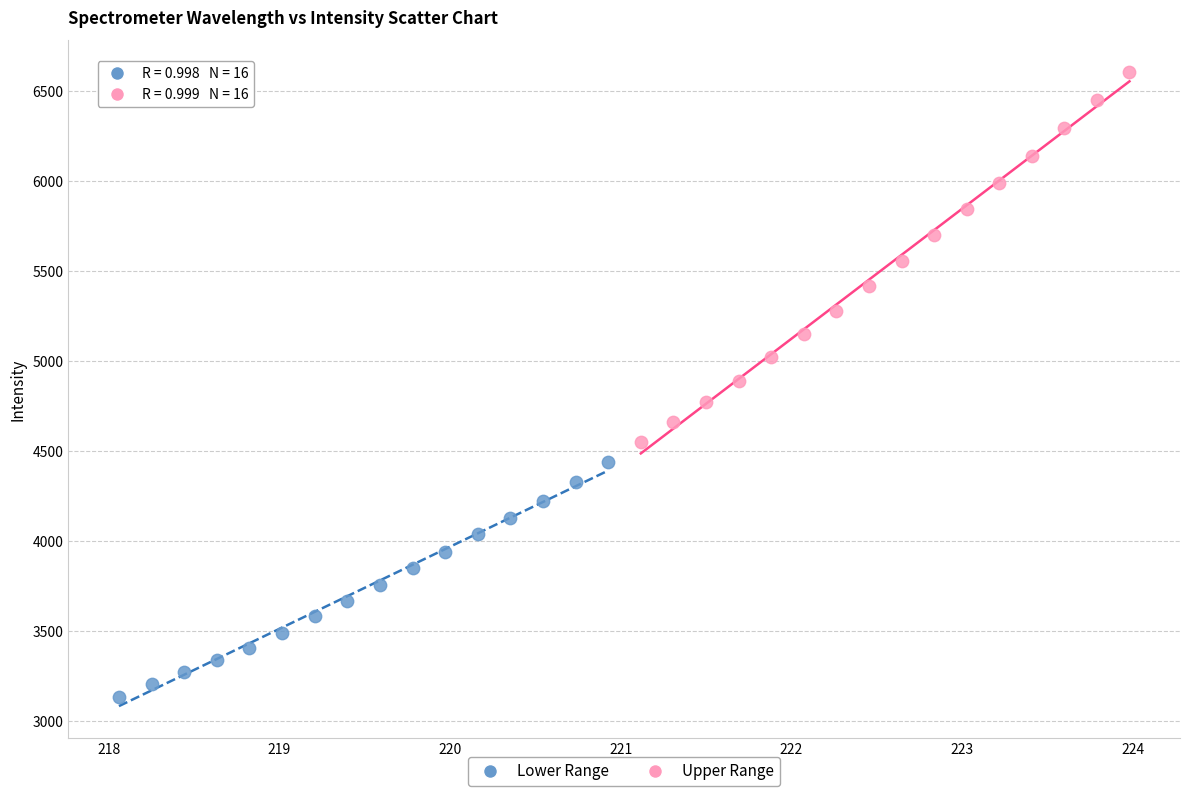

Which series has the largest Y range (max minus min)?

Upper Range